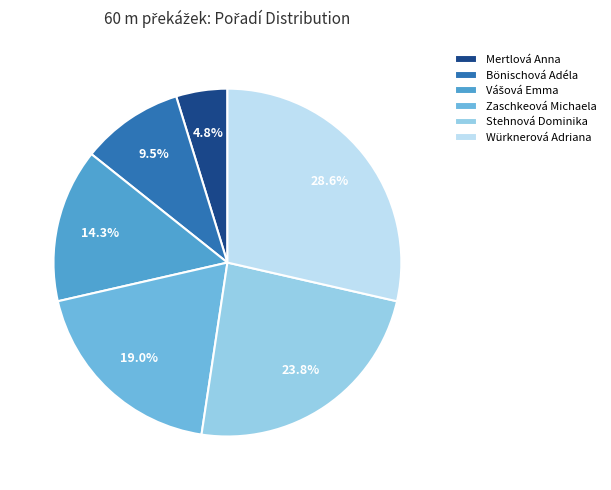

Do Stehnová Dominika and Würknerová Adriana together represent more than half of the pie?

Yes